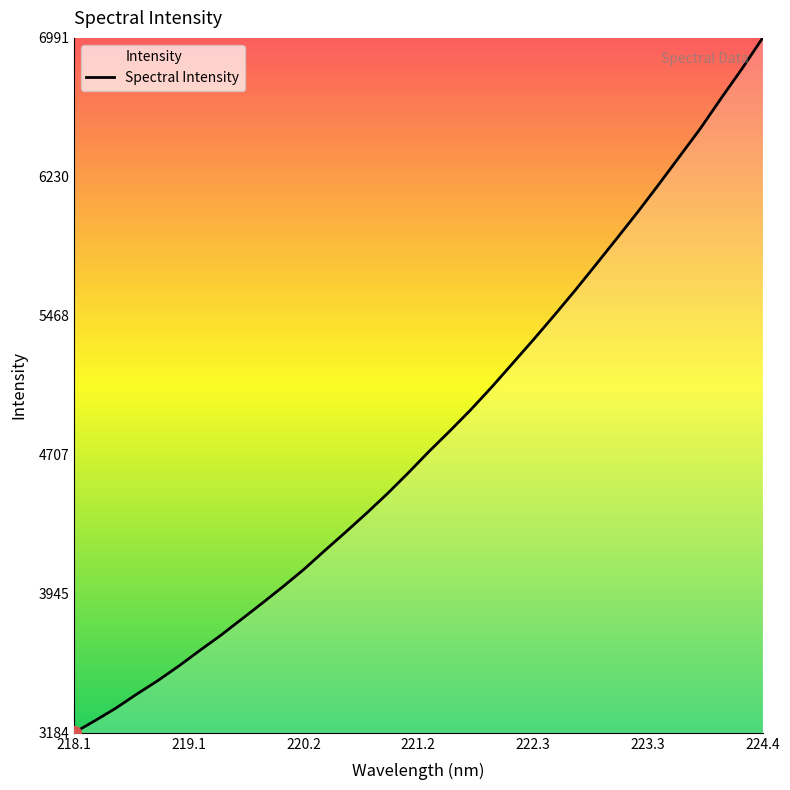

What is the minimum value shown in the chart?

3184.5